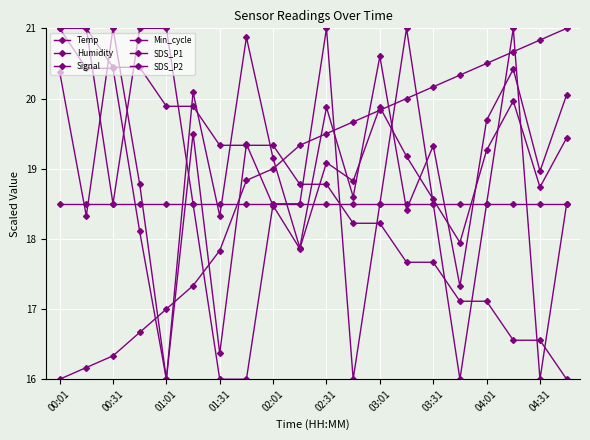

At which label does Min_cycle reach its minimum?

00:01